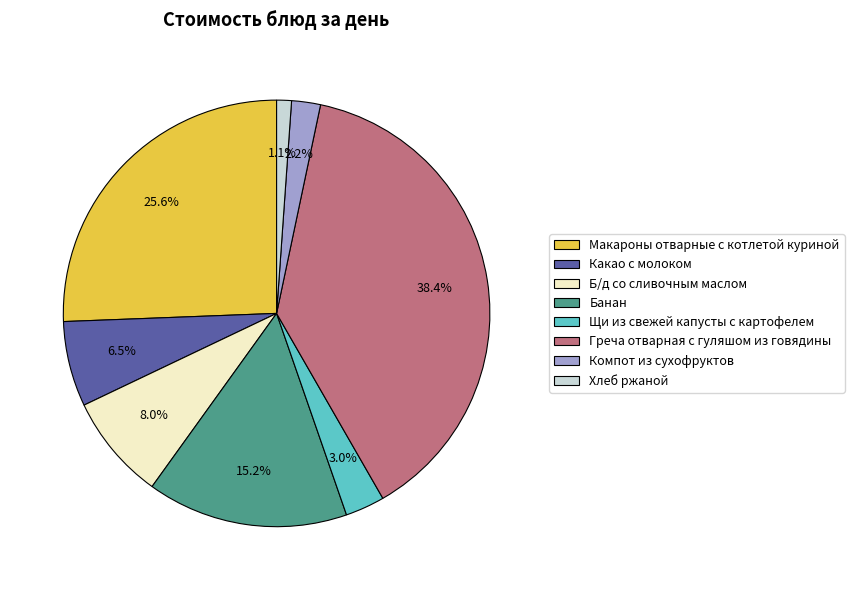

Count the number of slices in the pie.

8